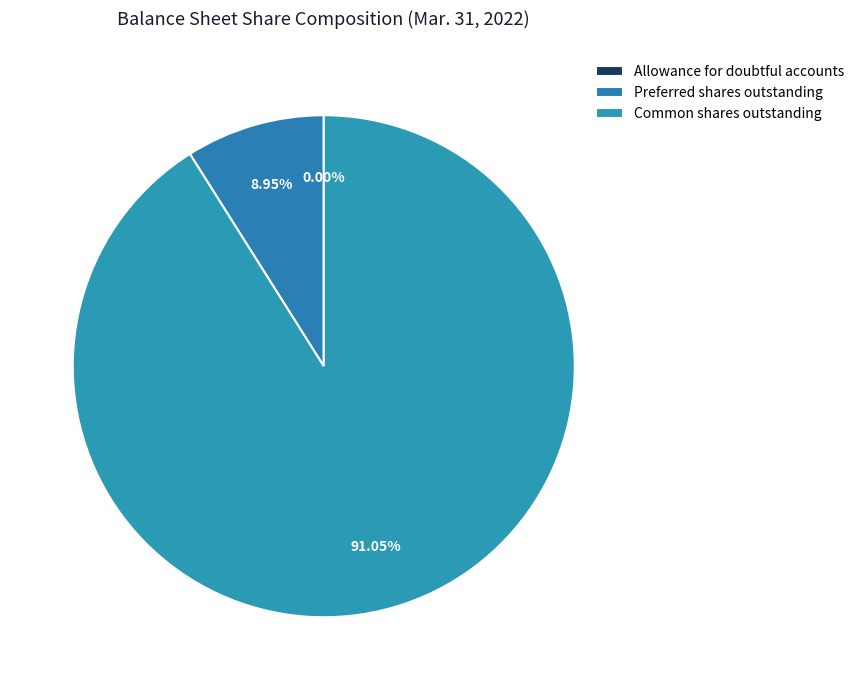

To the nearest percent, what percentage of the pie is Common shares outstanding?

91%